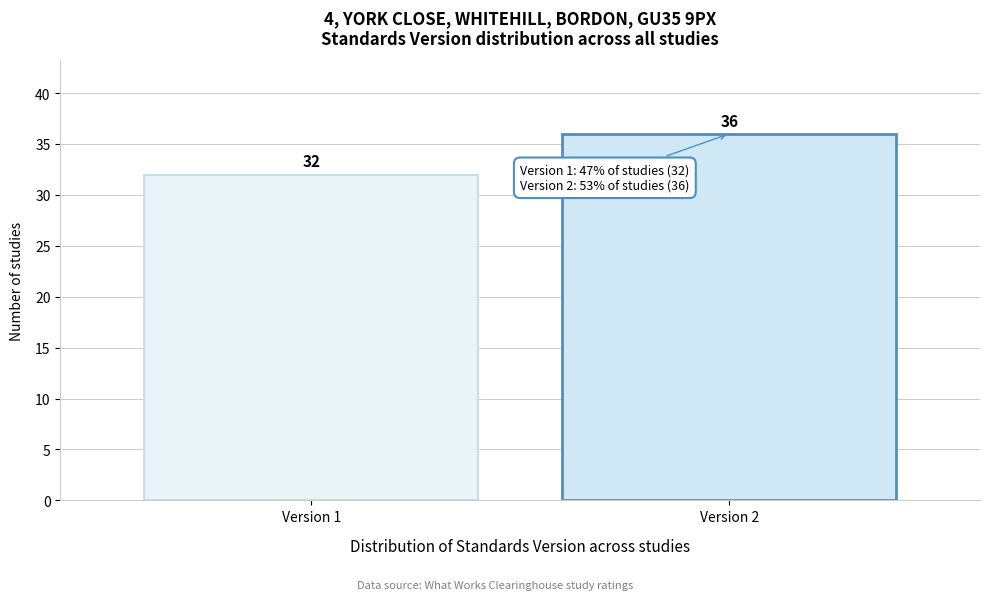

Reading right to left, what are all the values shown in this chart?

Version 2=36	Version 1=32